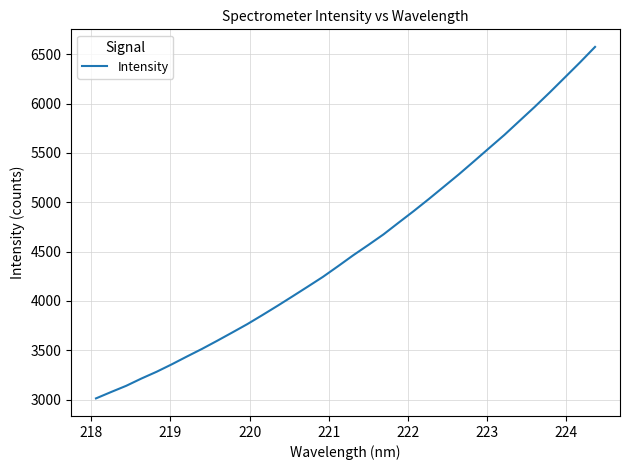

What is the difference between the maximum and minimum values?

3562.2